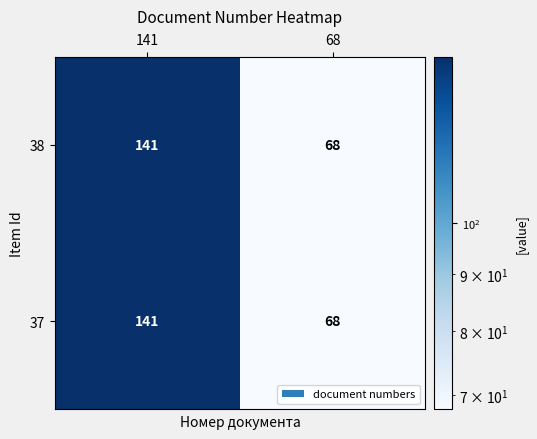

What is the smallest value displayed?

68